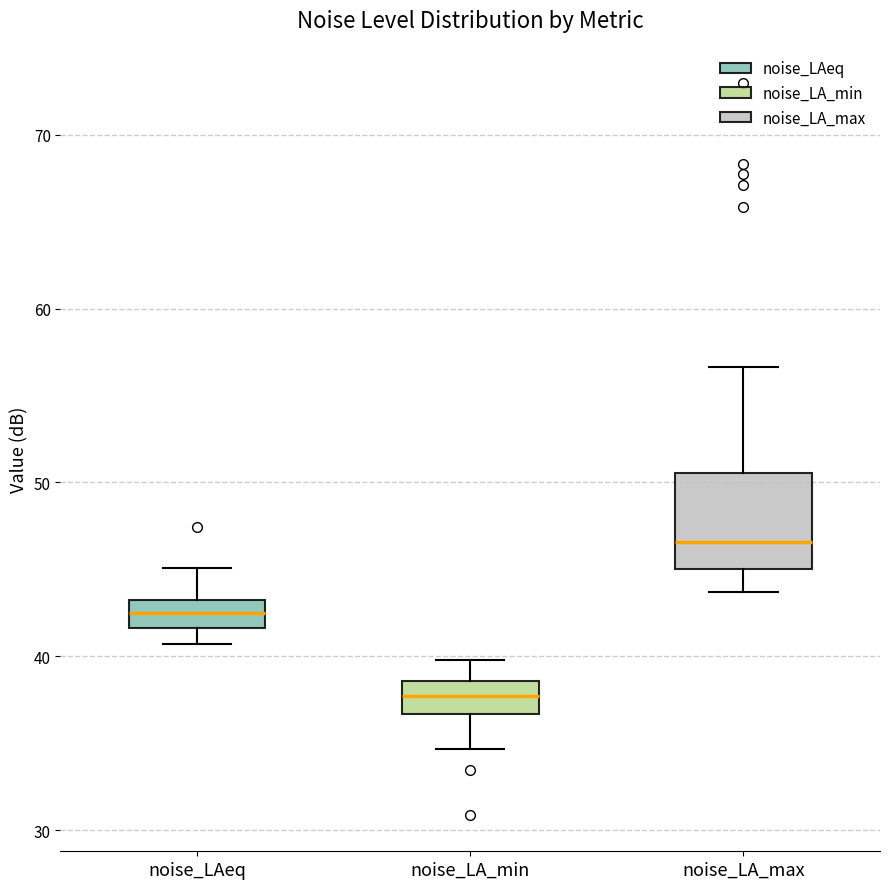

Reading left to right, transcribe this box plot: for each box, give where its median line is, the range the box spans, and where its two whiskers end, as read against the y-axis. The values are not printed on the chart, so give them approximately, as read against the axis.

noise_LAeq: median 42 (inside the box), box 42 to 43, whiskers 41 to 45
noise_LA_min: median 38, box 37 to 39, whiskers 35 to 40
noise_LA_max: median 47, box 45 to 51, whiskers 44 to 57